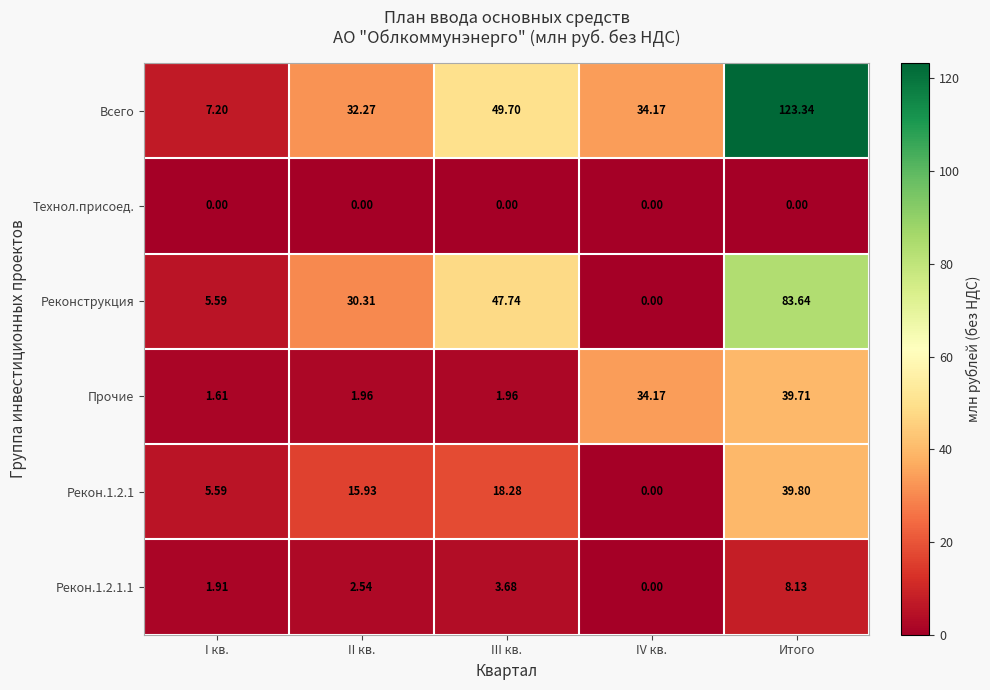

At which category is the sum across all series the highest?

Итого